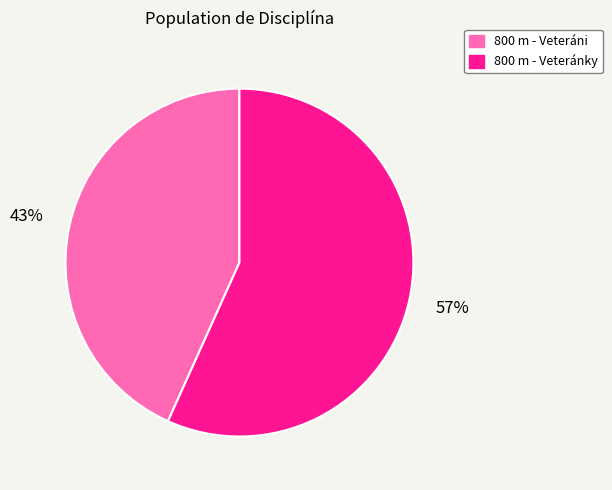

To the nearest percent, what is the average slice percentage?

50%